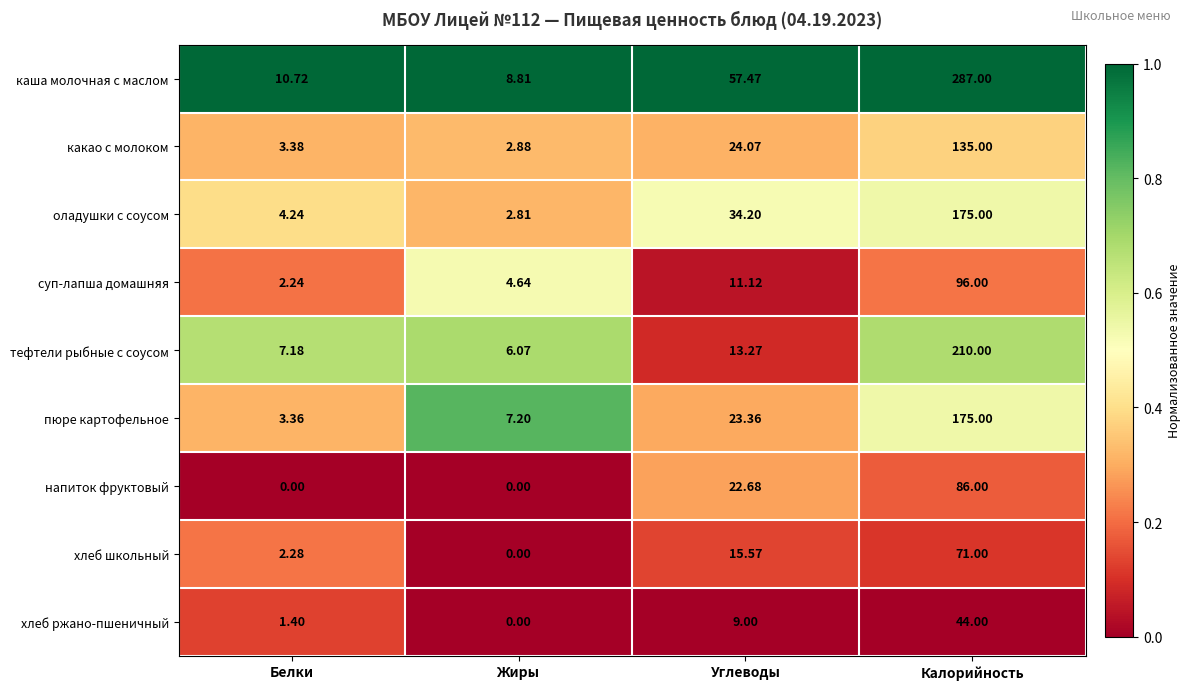

Where does the какао с молоком series first go above 24?

Углеводы